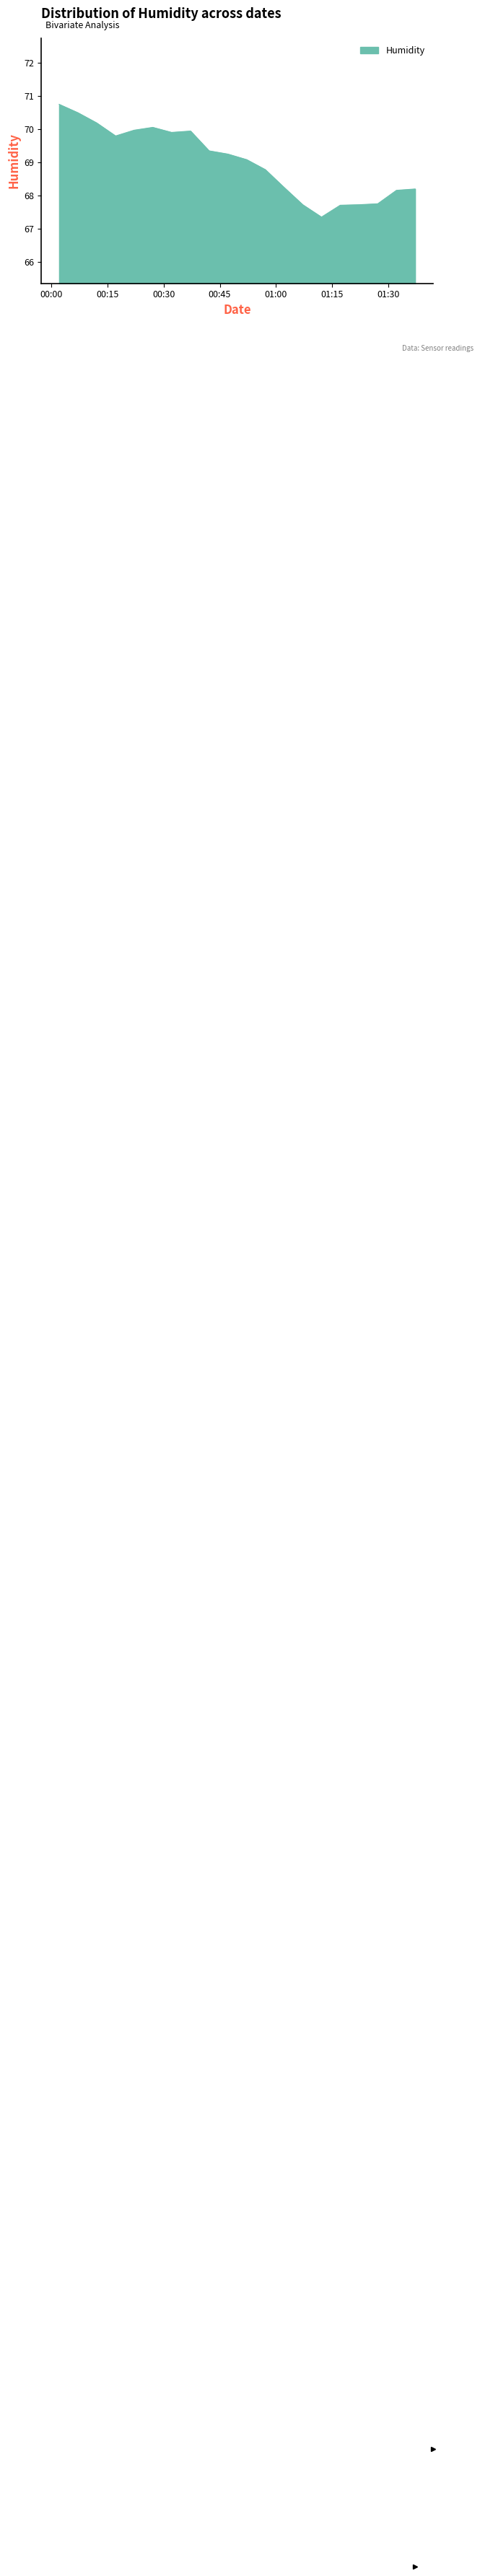

What is the greatest value displayed?

70.7